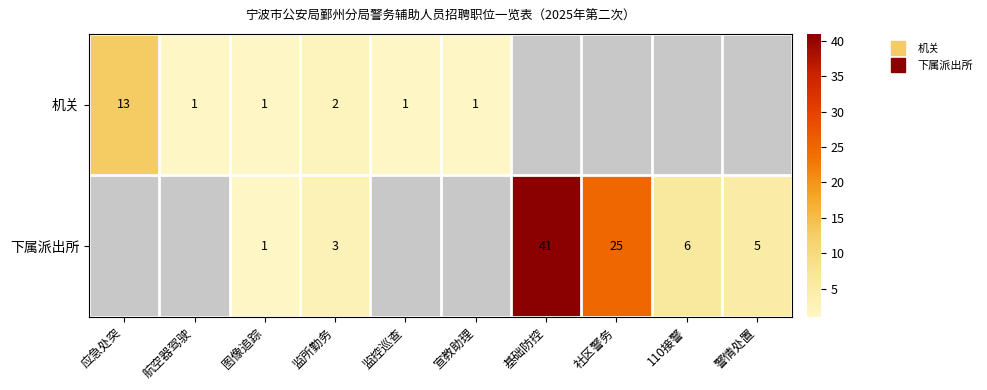

True or false: 下属派出所 has a value of 1.0 at 图像追踪.

True